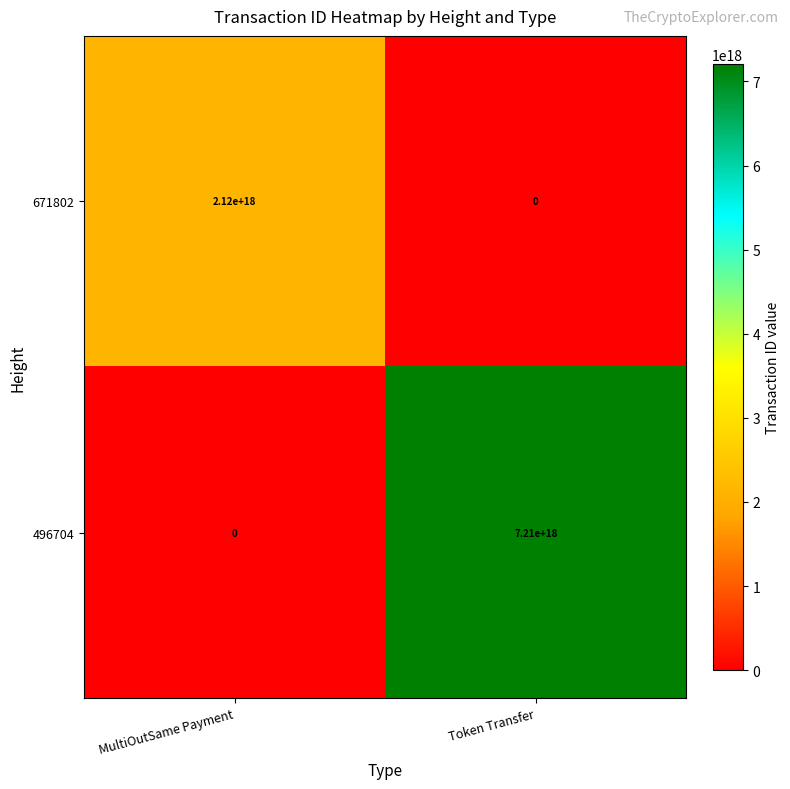

At which category does the chart reach its peak across all series?

Token Transfer